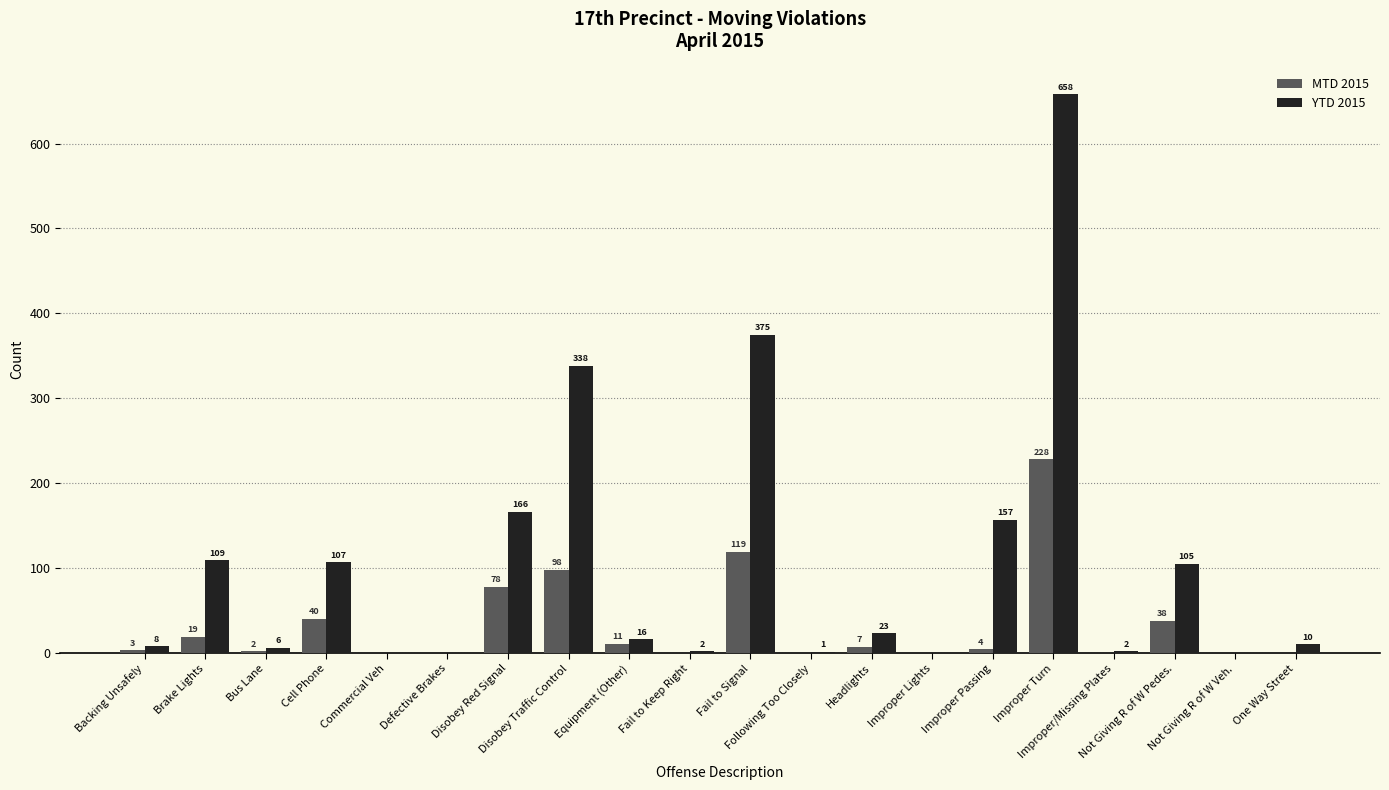

What is the maximum value for MTD 2015?

228